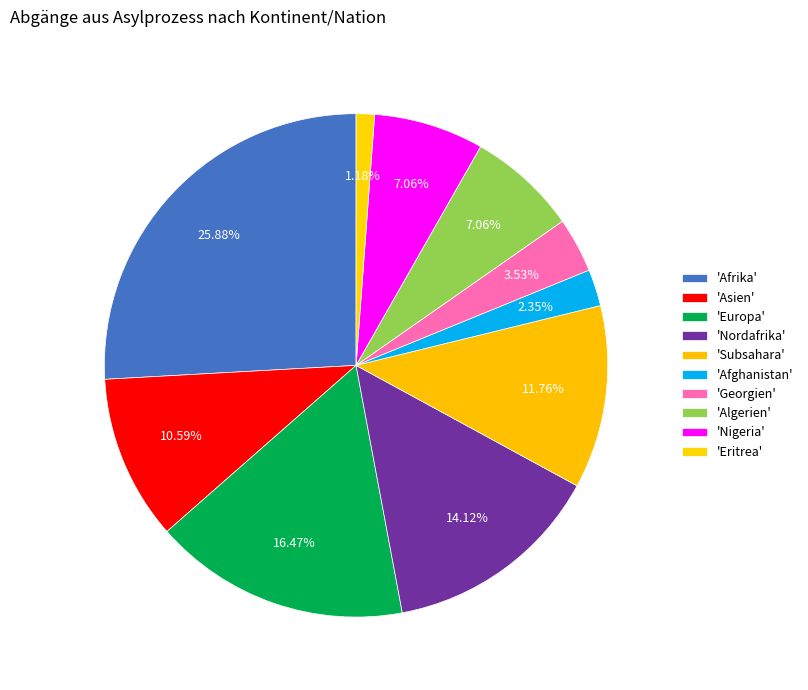

How many segments does this pie chart have?

10